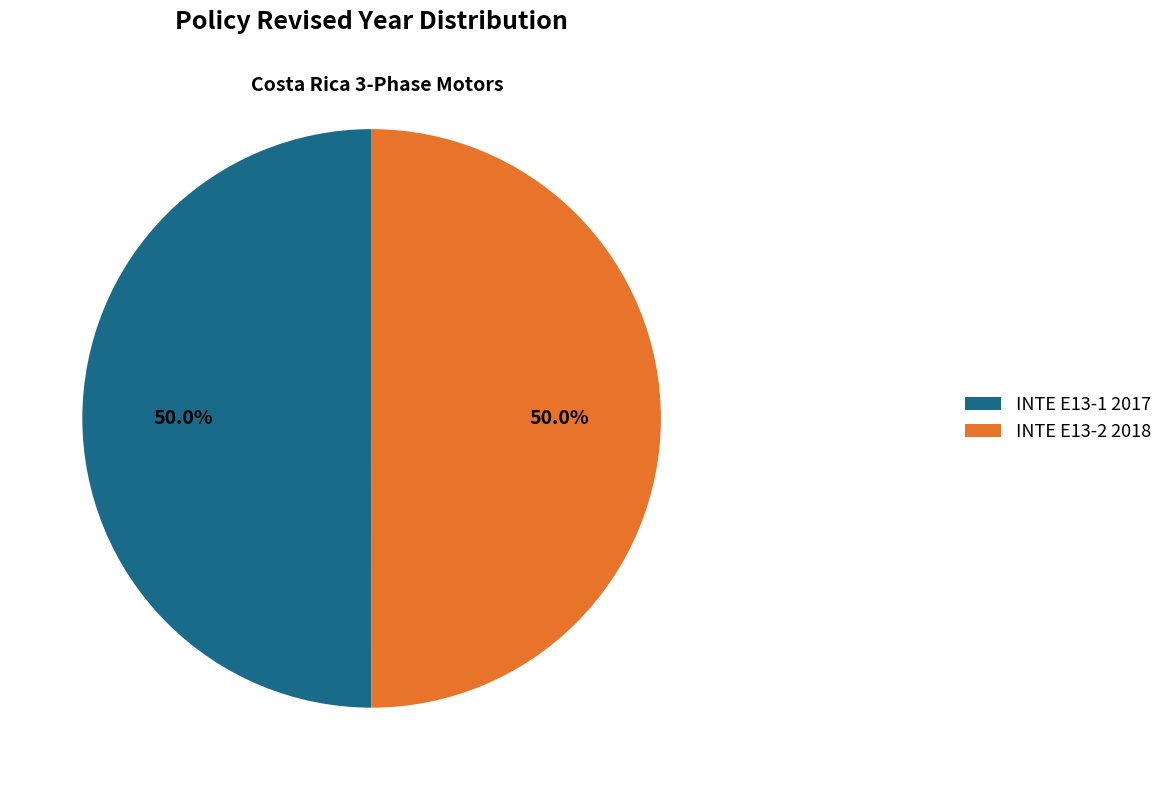

Approximately how many times larger is the value at INTE E13-2 2018 compared to INTE E13-1 2017?

1.0